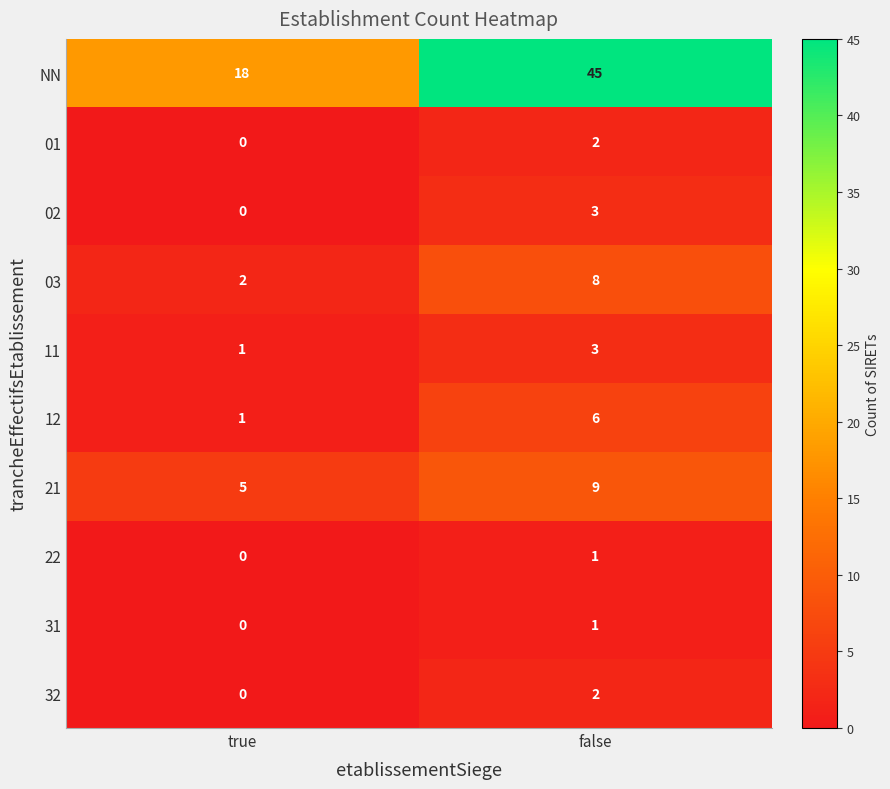

Count the number of data series in this chart.

10